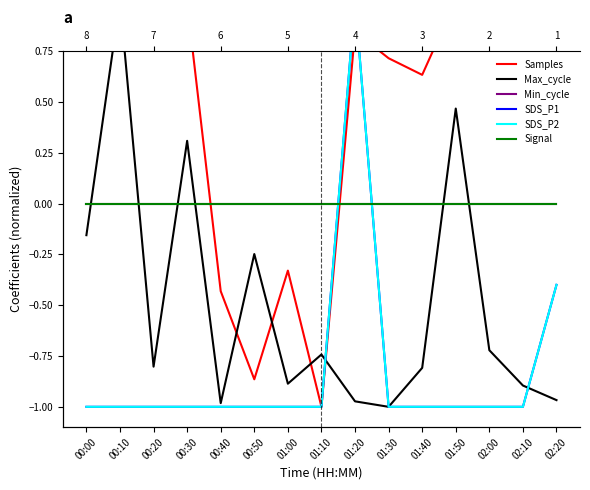

True or false: SDS_P2 has a value of -1.0 at 01:10.

True